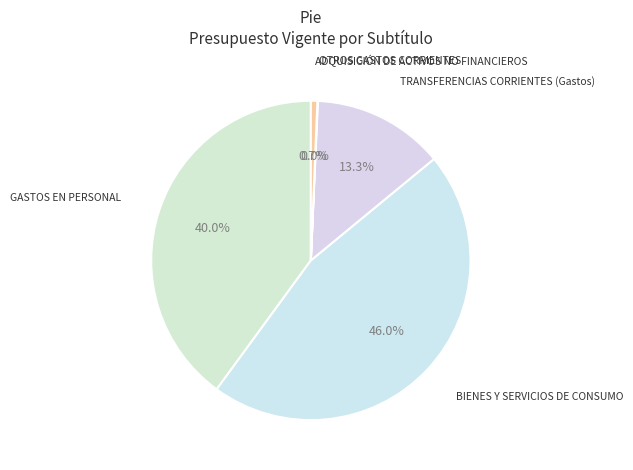

Rank the categories by value from highest to lowest.

BIENES Y SERVICIOS DE CONSUMO, GASTOS EN PERSONAL, TRANSFERENCIAS CORRIENTES (Gastos), ADQUISICIÓN DE ACTIVOS NO FINANCIEROS, OTROS GASTOS CORRIENTES